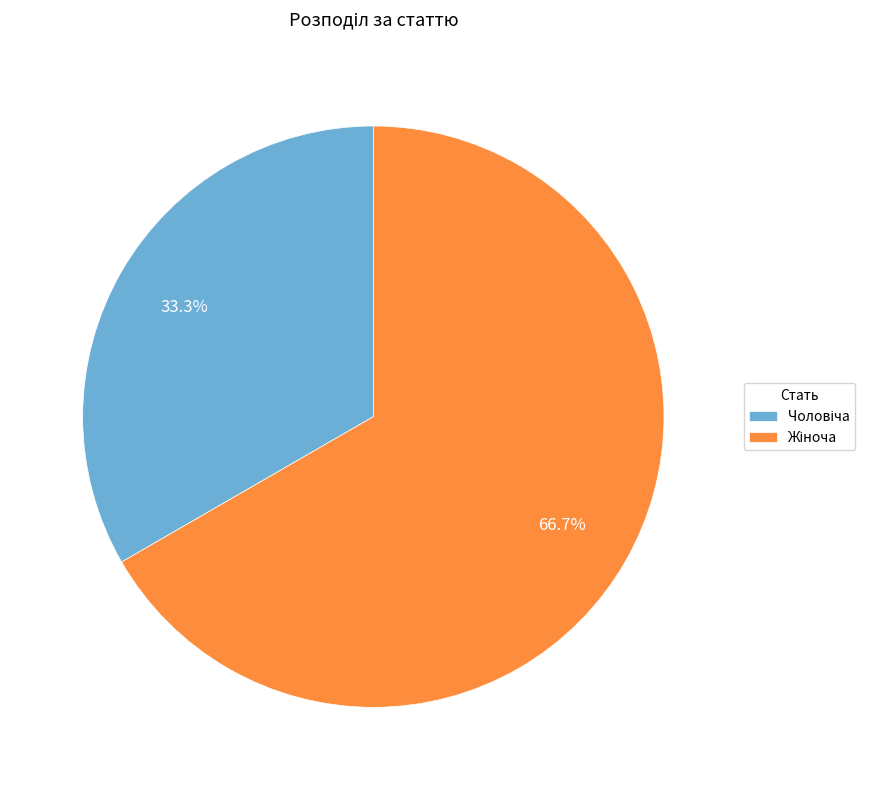

Does any single category account for the majority?

Yes